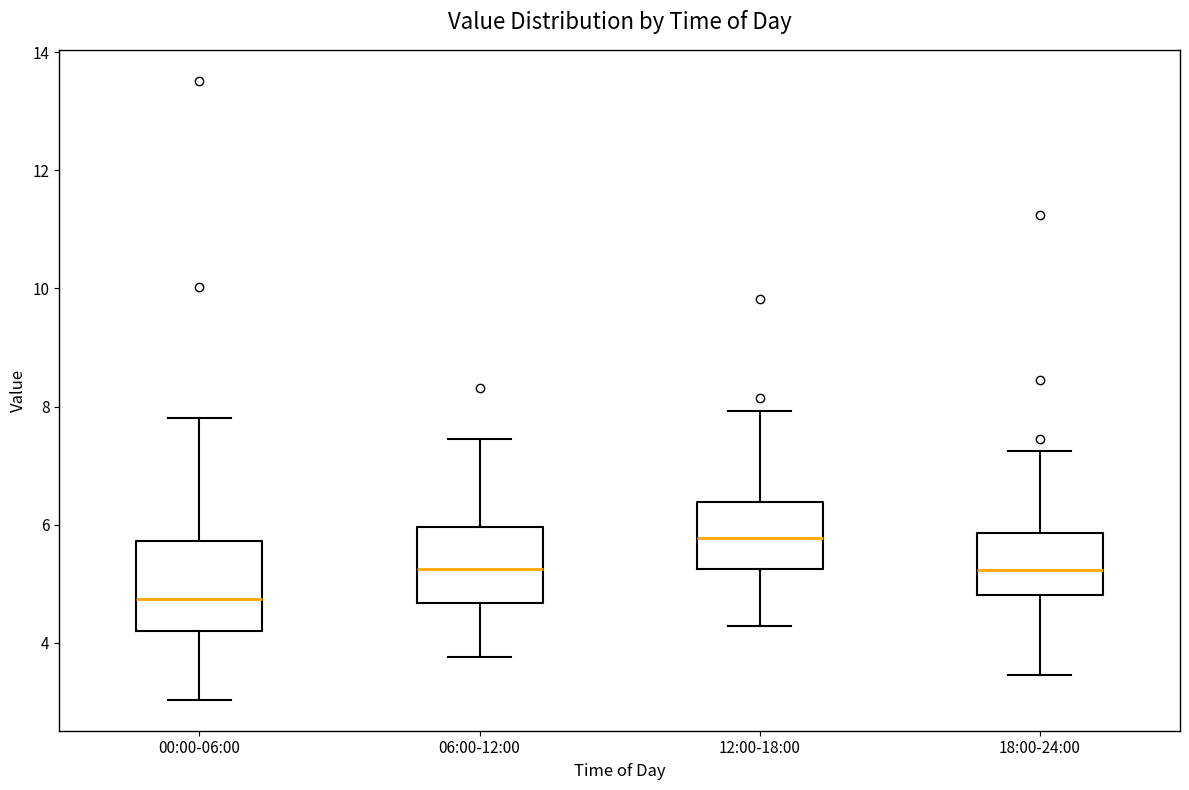

Reading left to right, read every box against the y-axis: the position of its median line, the range the box covers, and the ends of its whiskers. The values are not printed on the chart, so give them approximately, as read against the axis.

00:00-06:00: median 4.8, box 4.2 to 5.8, whiskers 3.0 to 7.8
06:00-12:00: median 5.2, box 4.6 to 6.0, whiskers 3.8 to 7.4
12:00-18:00: median 5.8, box 5.2 to 6.4, whiskers 4.2 to 8.0
18:00-24:00: median 5.2, box 4.8 to 5.8, whiskers 3.4 to 7.2